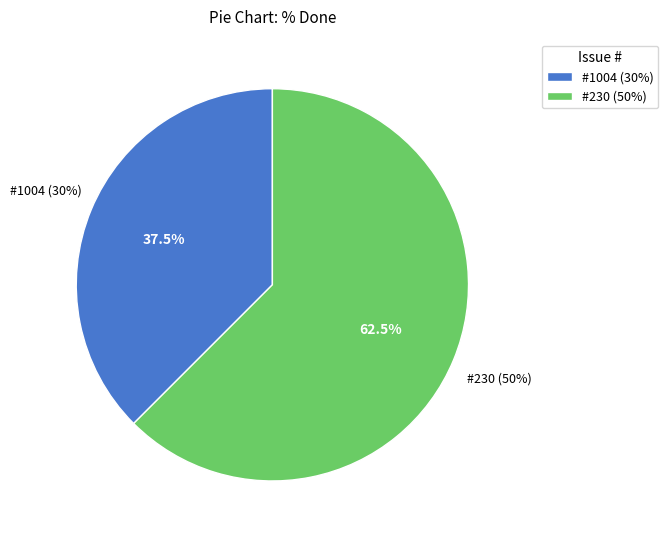

Is 1041 the majority of the pie?

No